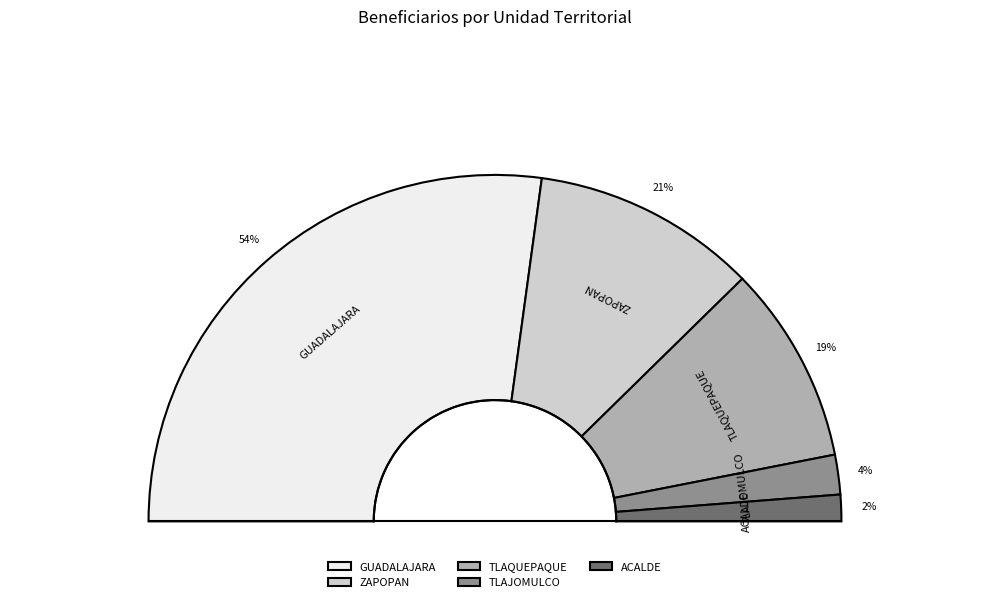

Which slice represents more than half of the pie?

GUADALAJARA